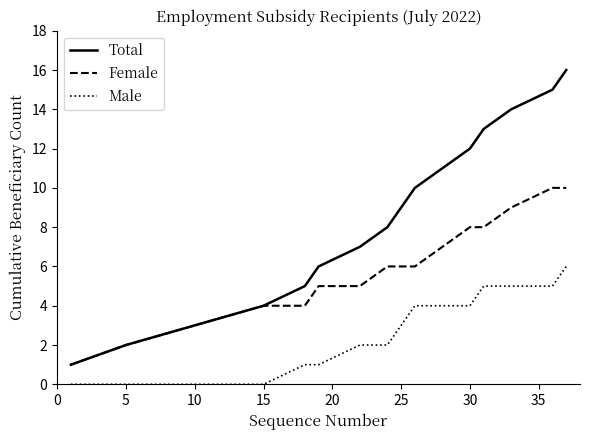

What is the sum of all Male values?

42